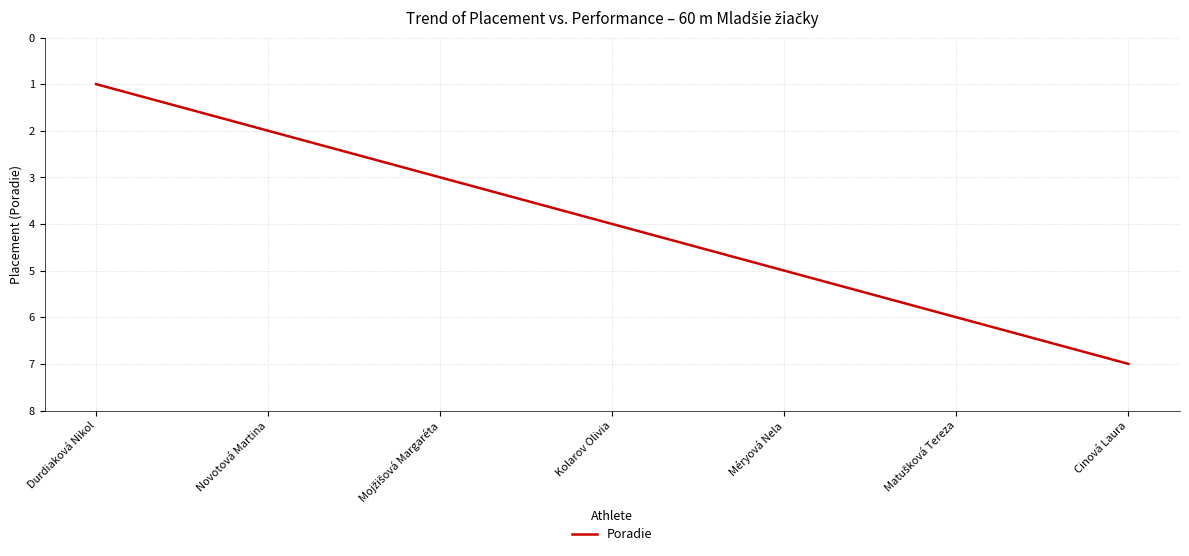

What position from the left is Méryová Nela?

5